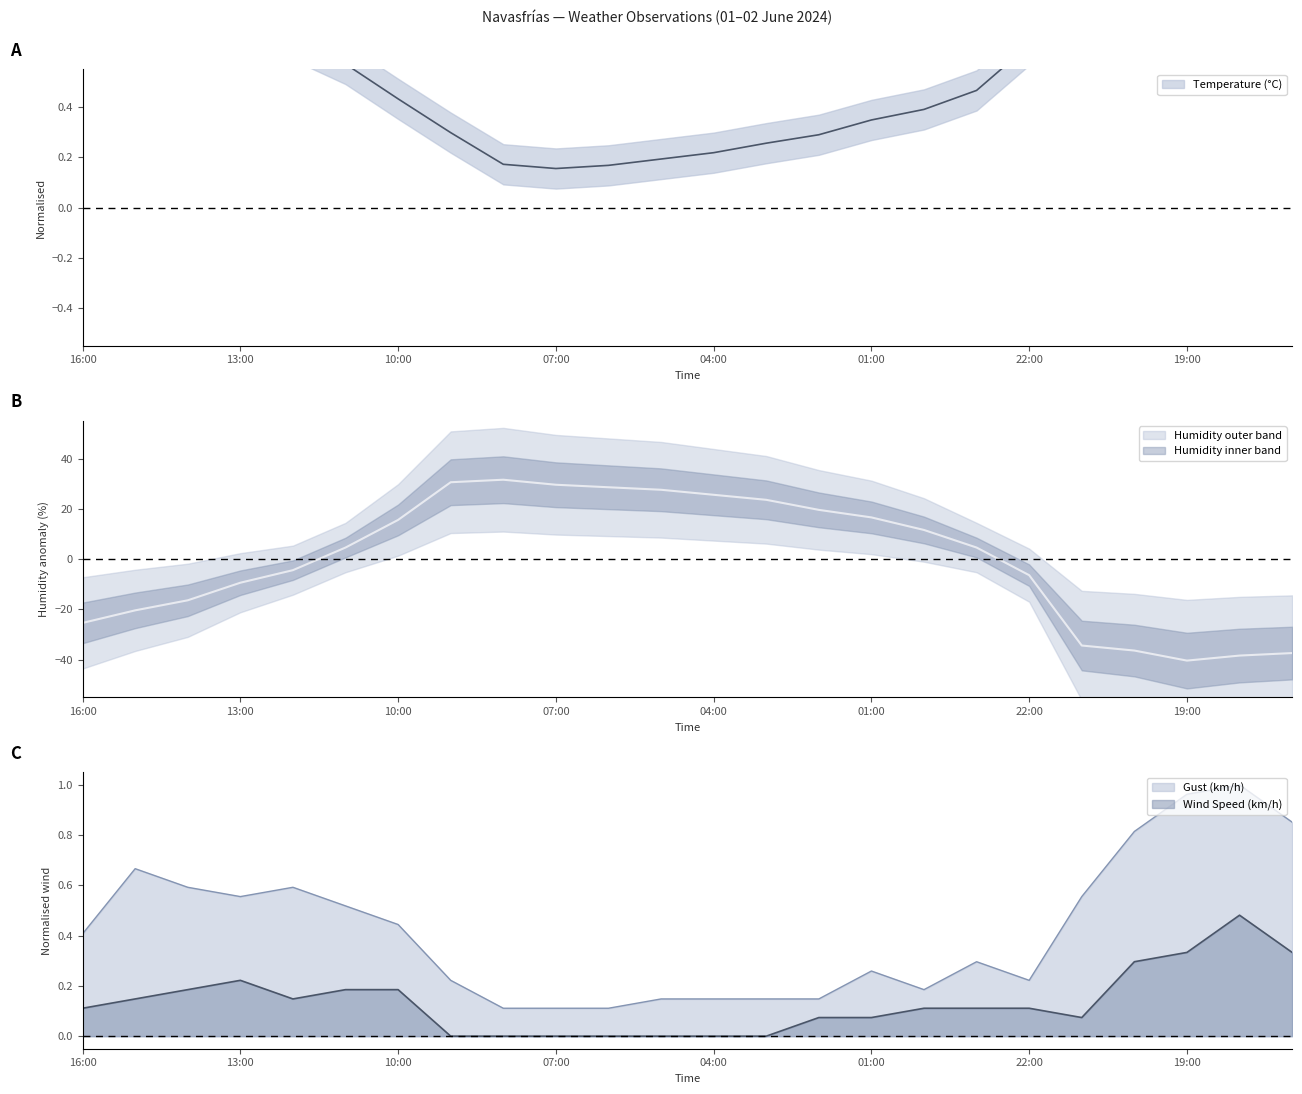

What is the approximate value of Wind Speed (km/h) at 19:00?

0.3